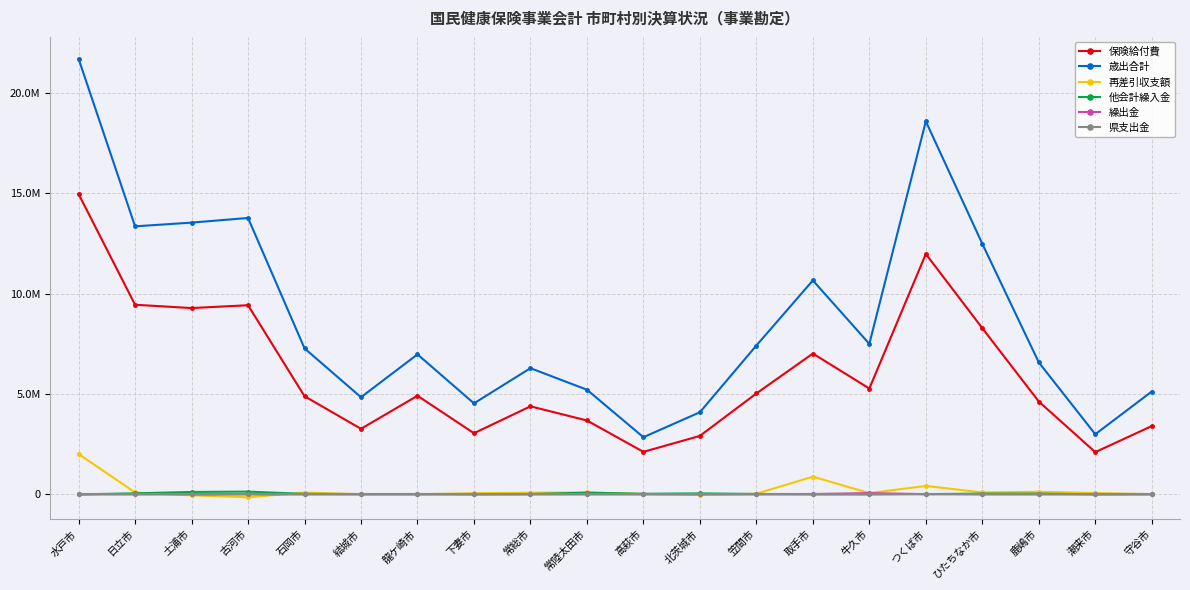

What is the label of the 18th point from the left?

鹿嶋市